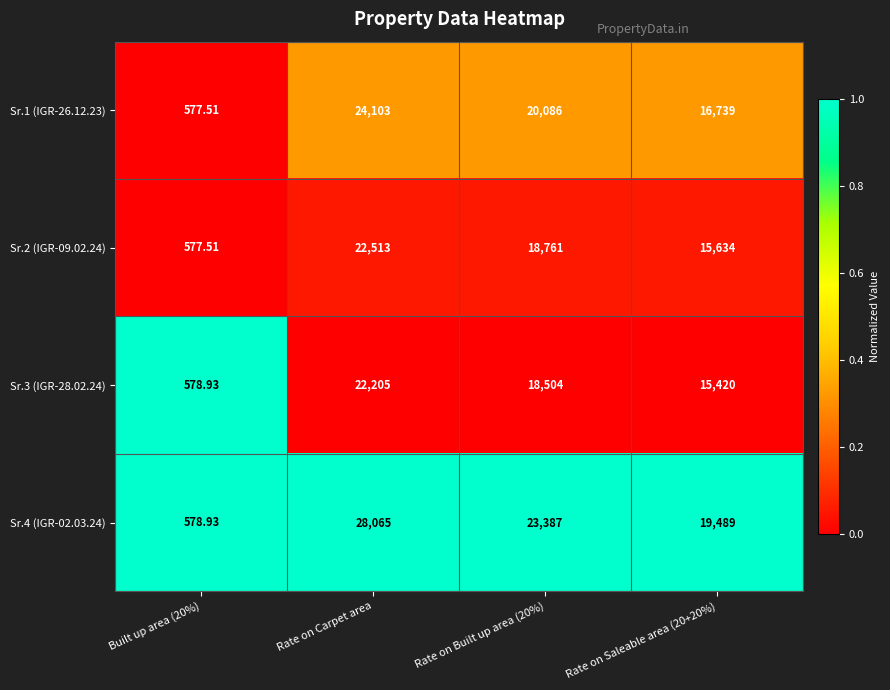

Is the value of Sr.3 (IGR-28.02.24) at Rate on Saleable area (20+20%) greater than the value of Sr.2 (IGR-09.02.24) at Rate on Carpet area?

No